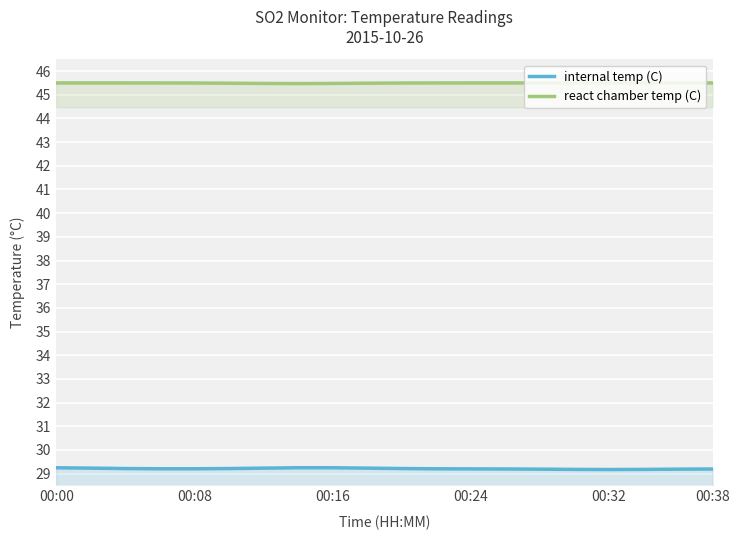

At which category is the sum across all series the highest?

00:00